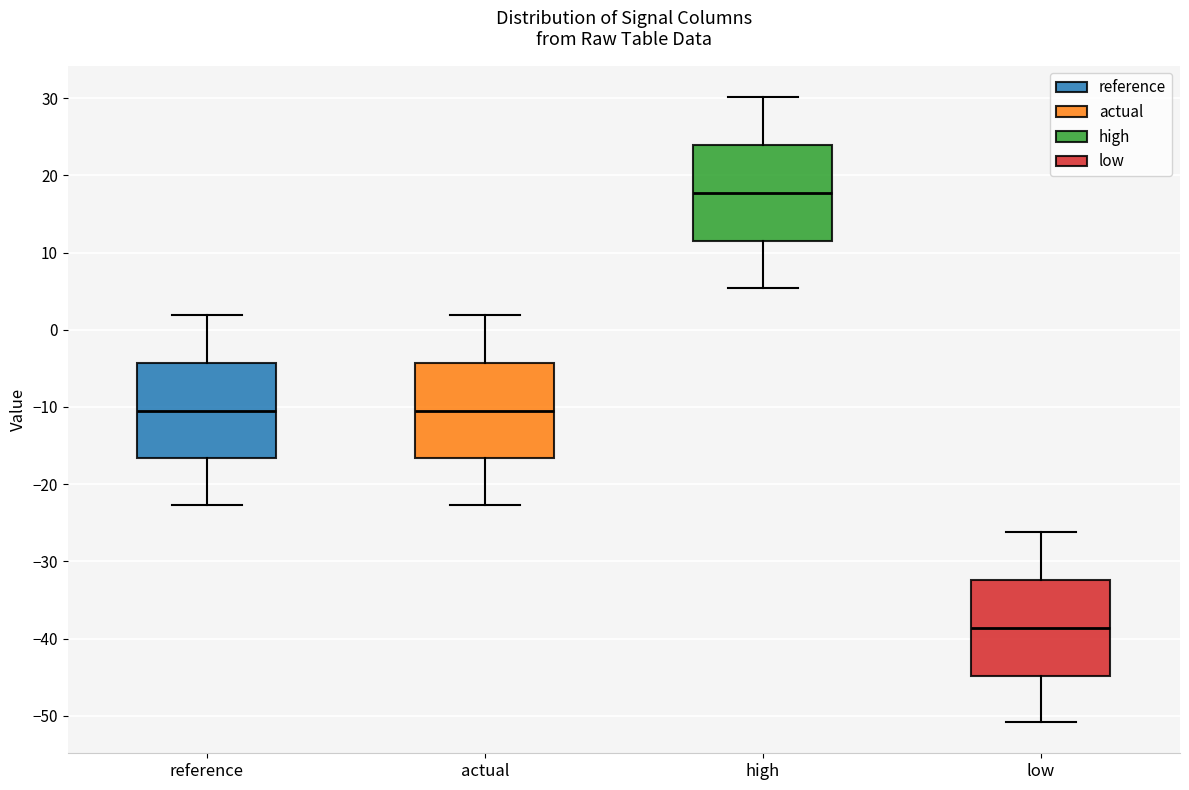

Which box has the lowest median line?

low